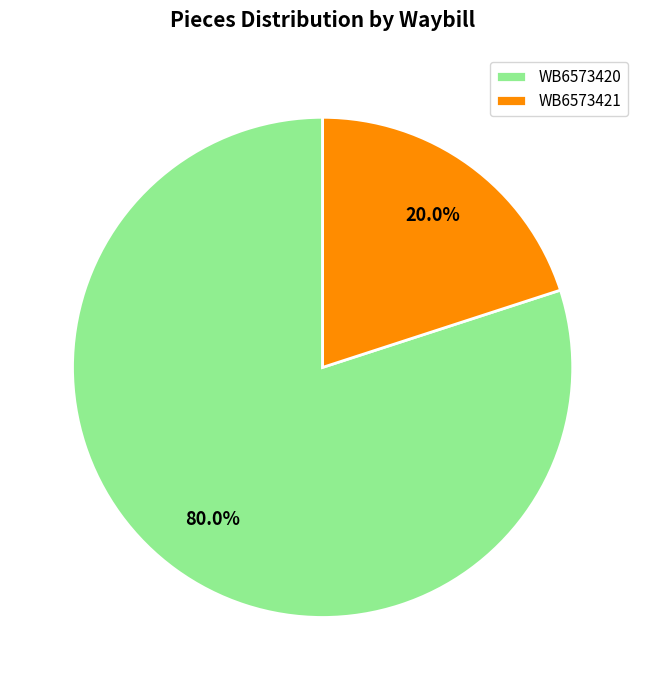

Do WB6573421 and WB6573420 together represent more than half of the pie?

Yes